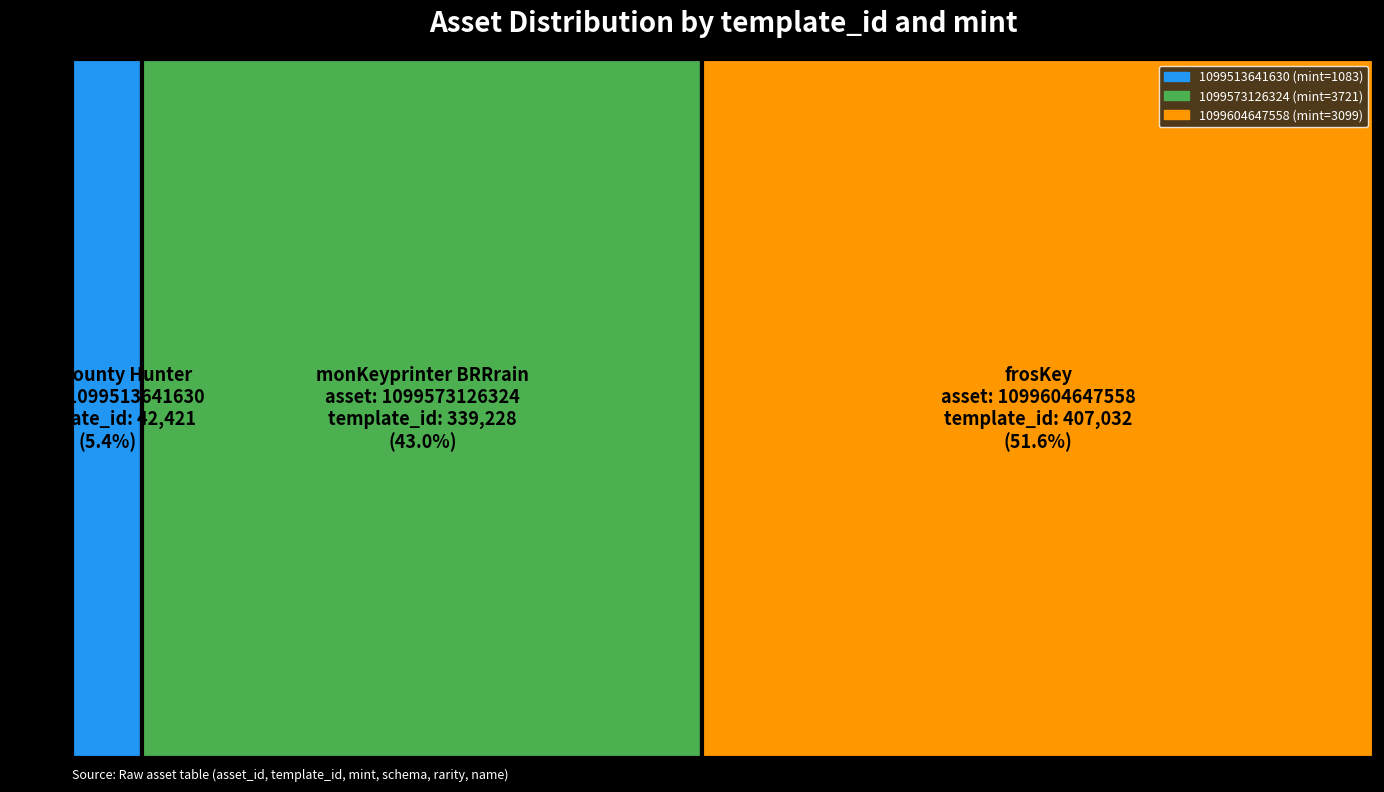

Reading left to right, list all the values displayed in this chart.

template_id: 1099513641630=42421	1099573126324=339228	1099604647558=407032
mint: 1099513641630=1083	1099573126324=3721	1099604647558=3099